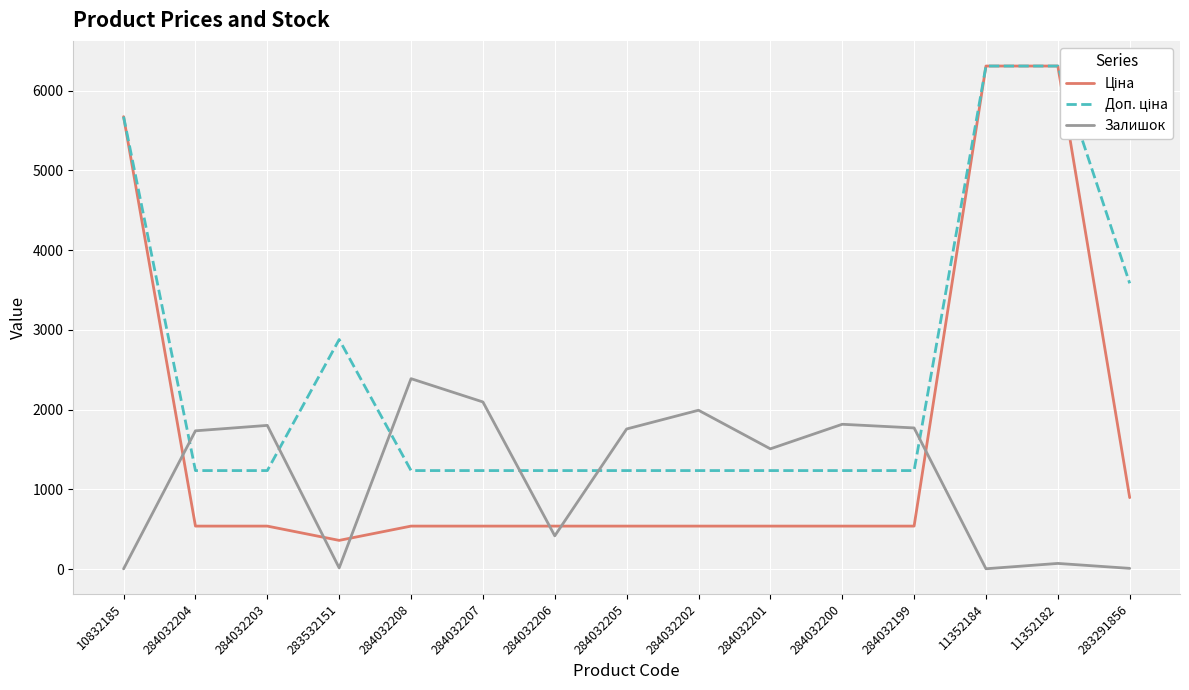

Rank the series by their average value, from lowest to highest.

Залишок, Ціна, Доп. ціна